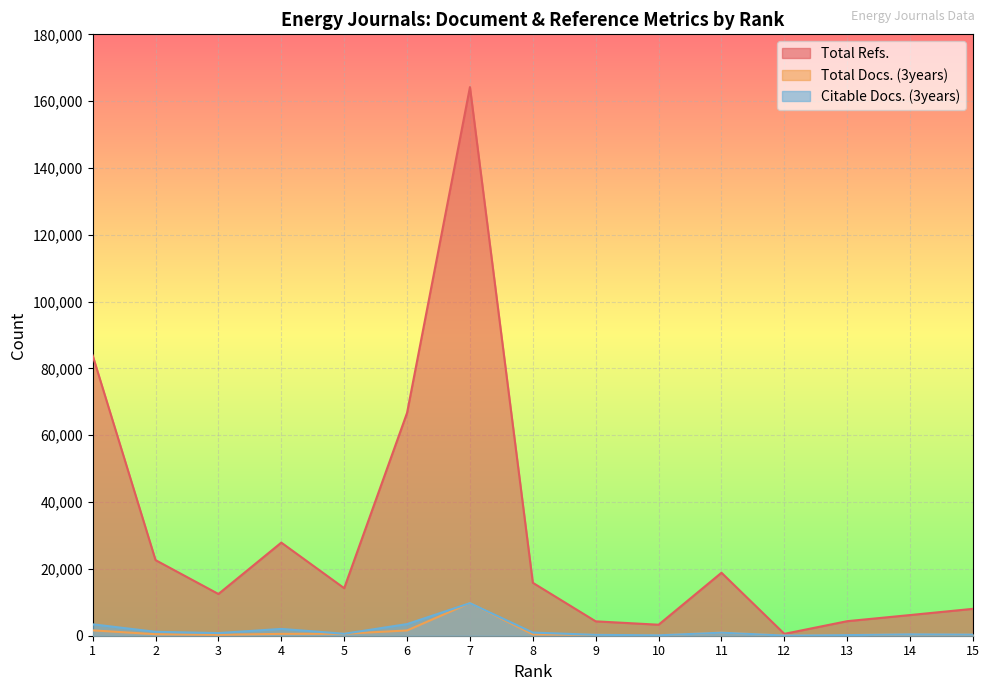

True or false: Total Refs. and Total Docs. (3years) cross at least once.

False